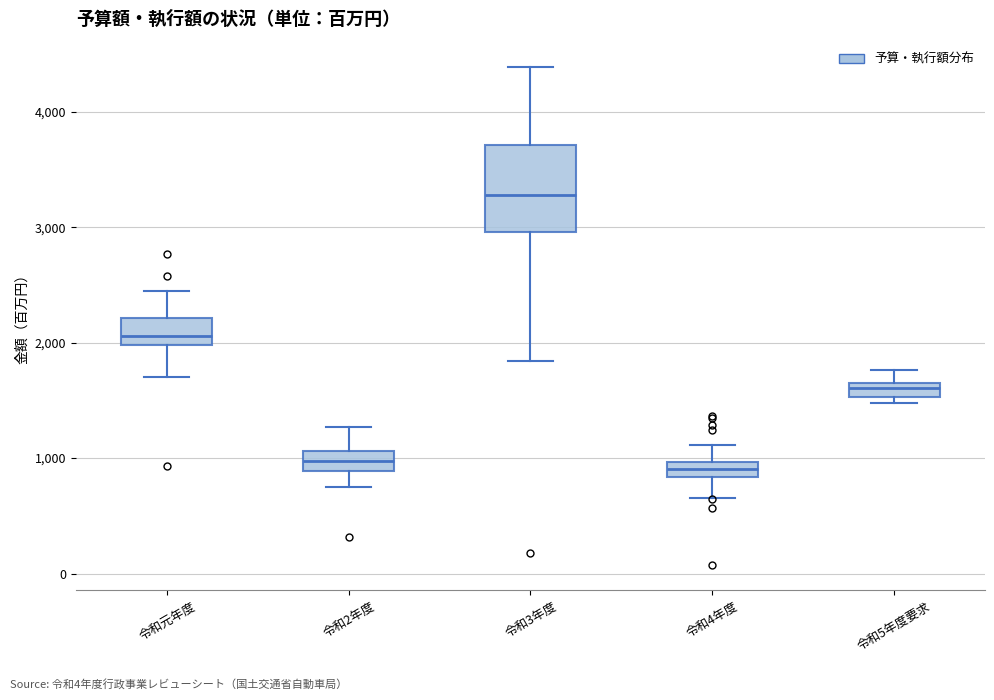

Where is the upper edge of the box for 令和5年度要求 on the y-axis? The values are not printed on the chart, so give them approximately, as read against the axis.

1600